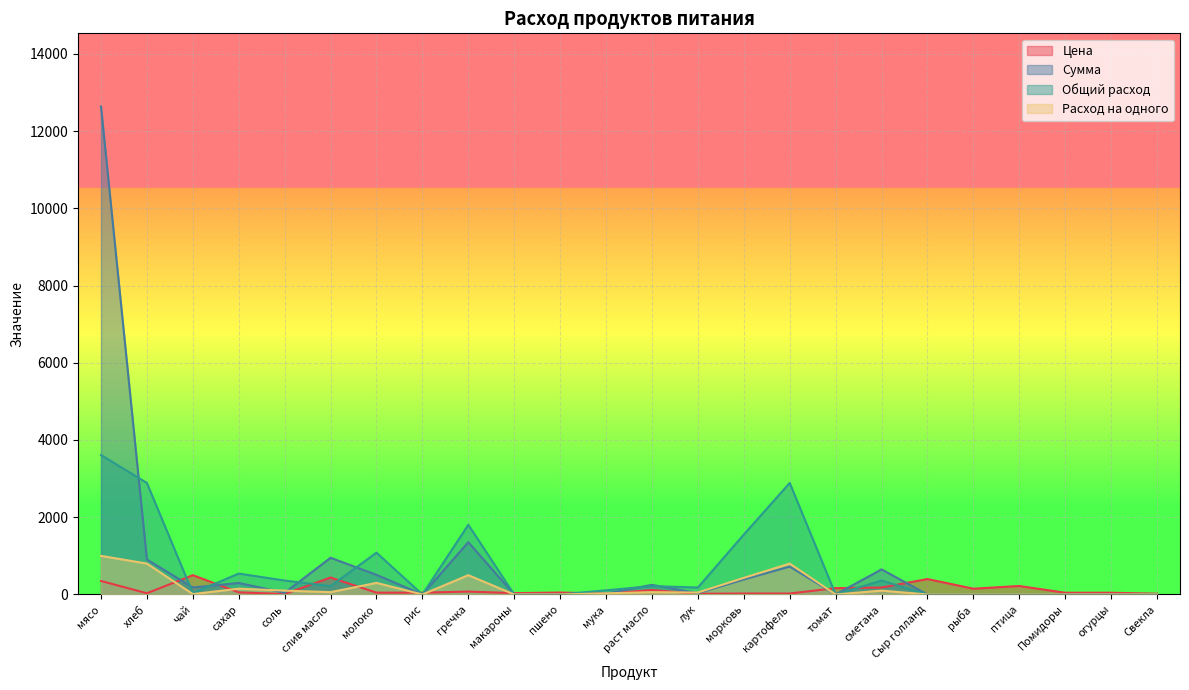

At how many categories does at least one series exceed 49?

19